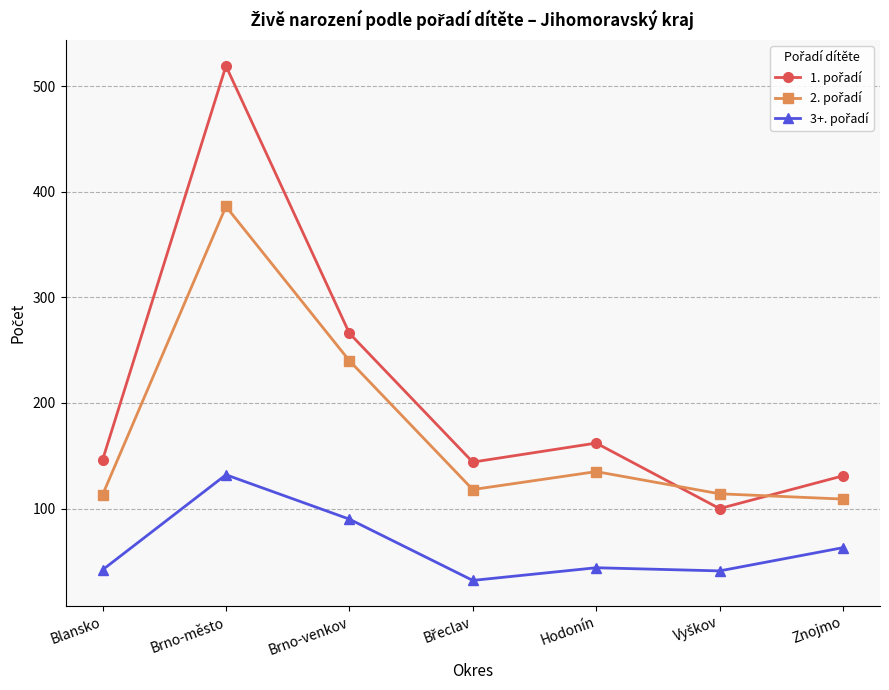

What is the total value across all series at Blansko?

301